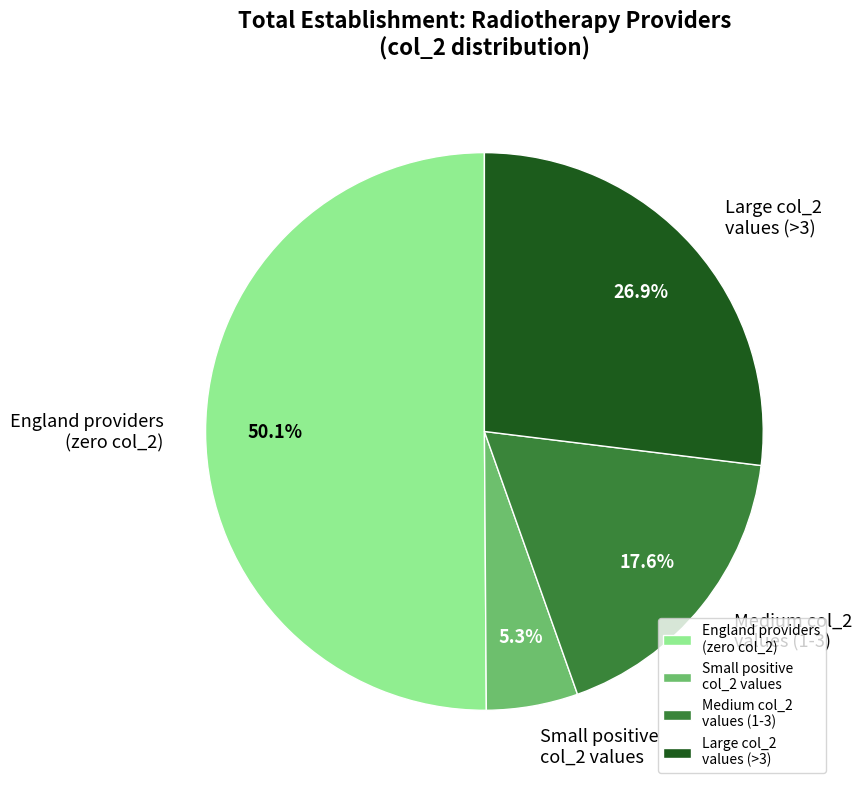

Approximately how many times larger is the value at Medium col_2 values (1-3) compared to Small positive col_2 values?

3.3